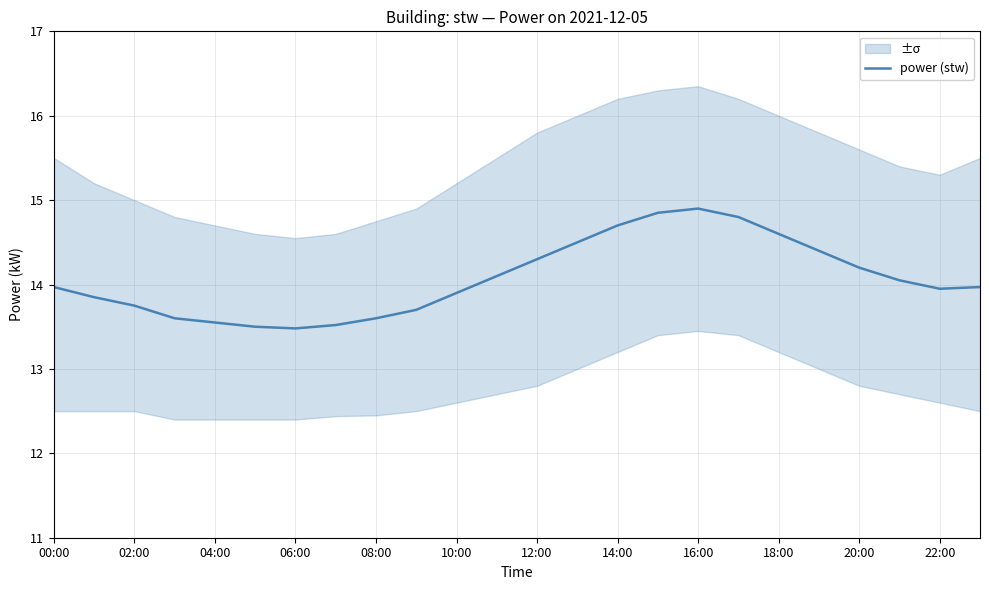

Is it true that power (stw) equals 19.0 at 20:00?

False